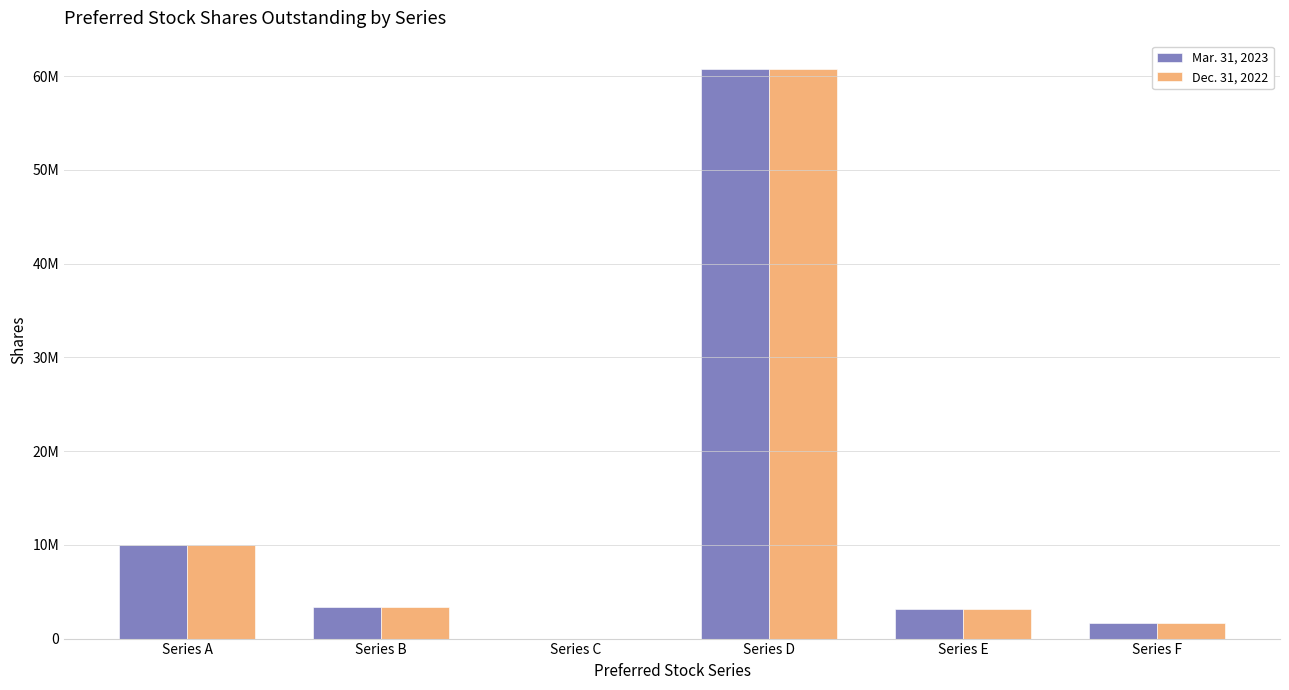

The Dec. 31, 2022 series shows -26063763 at Series C. True or false?

False